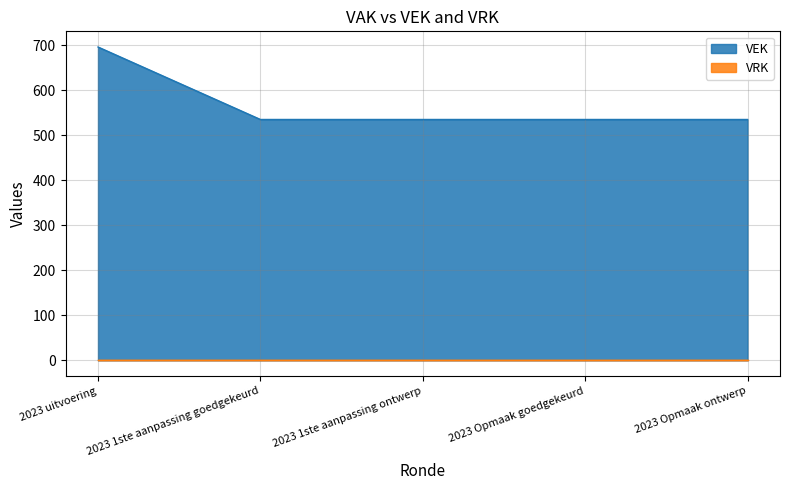

Where is the data nearest to the value 615?

2023 1ste aanpassing goedgekeurd